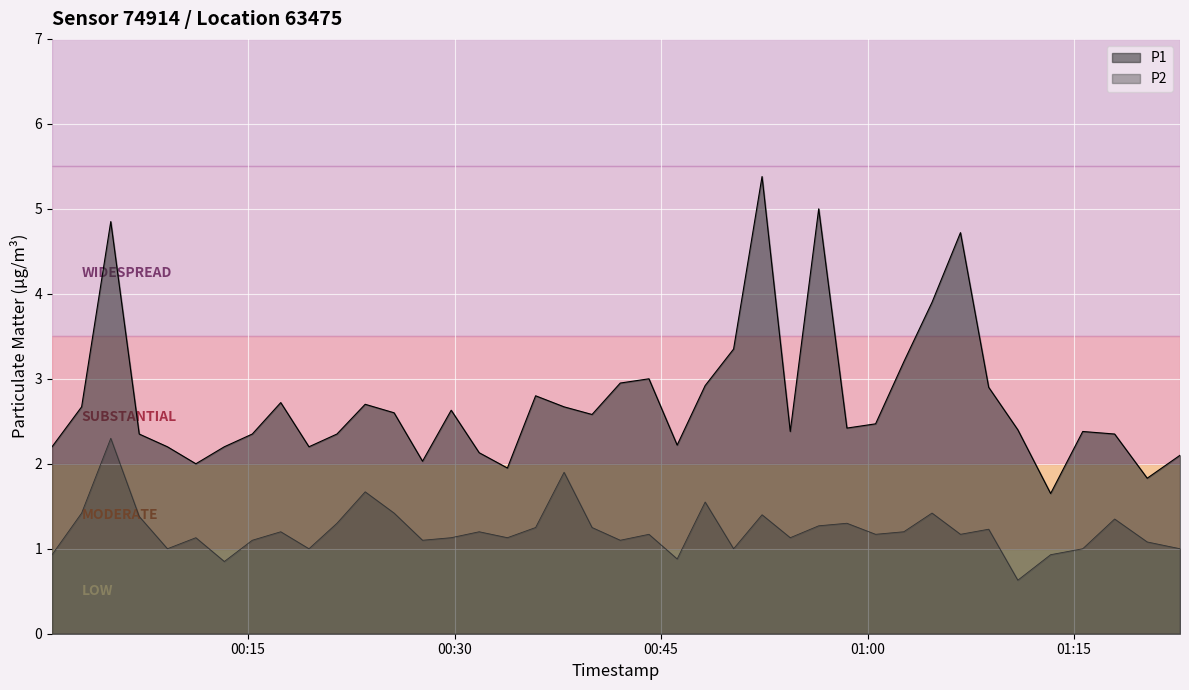

What is the sum of the P2 values at 2023-09-19T00:11:12 and 2023-09-19T00:23:30?

2.8